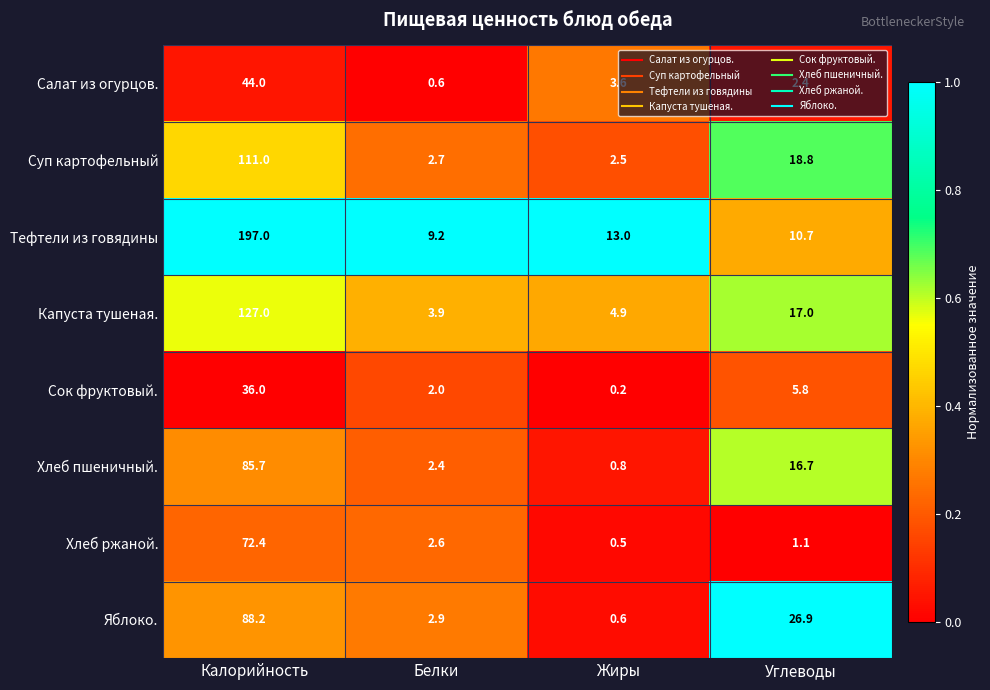

Which series has the largest total across all categories?

Тефтели из говядины